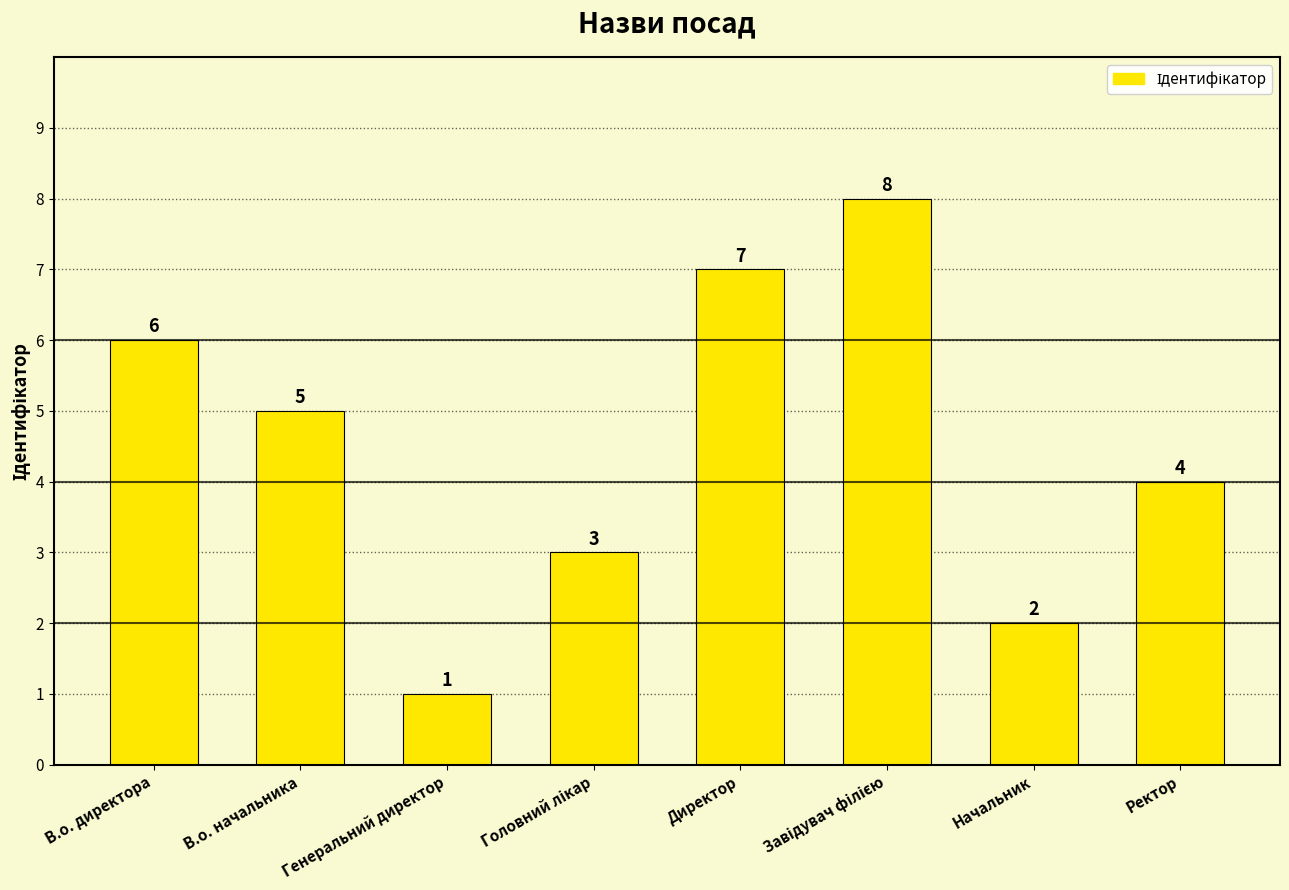

Which has a higher value, Директор or Ректор?

Директор